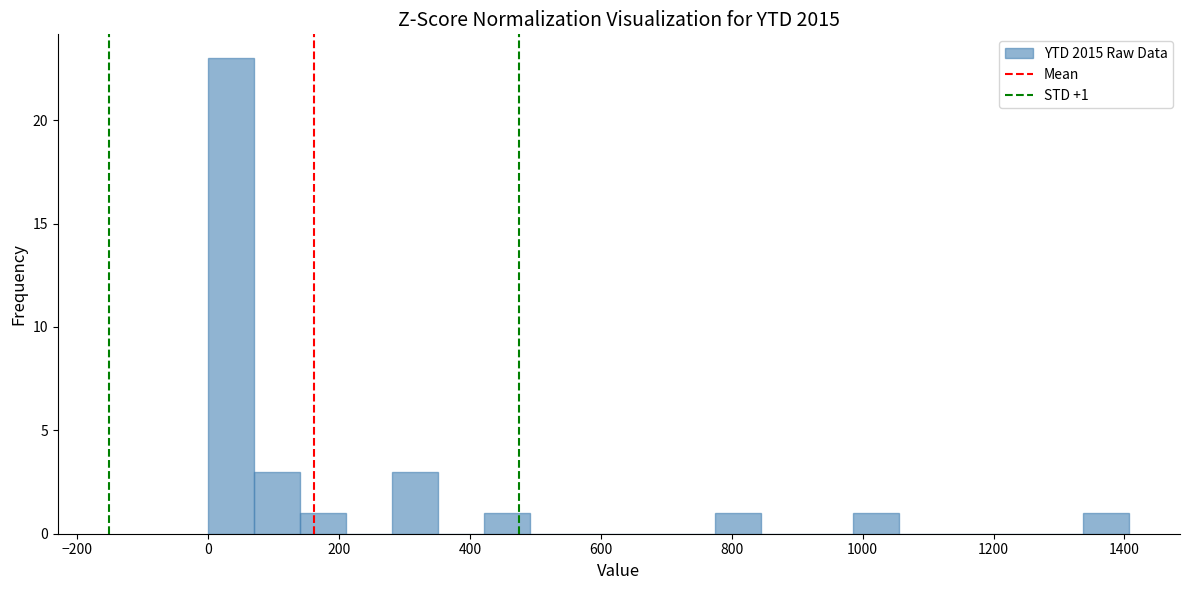

Around what value on the x-axis is the tallest bar? Give the approximate position of its centre, as read against the axis.

40